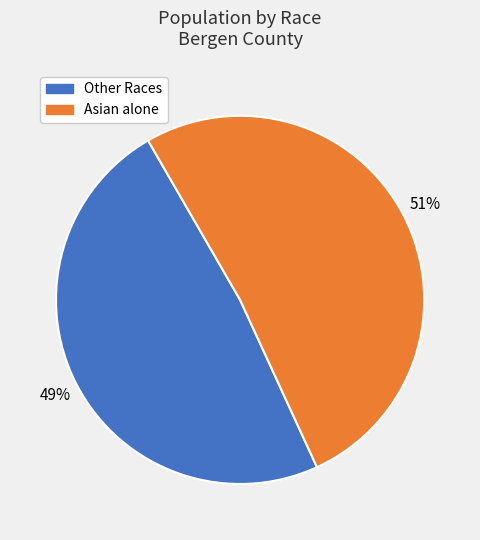

Is there any slice that represents more than half of the pie?

Yes